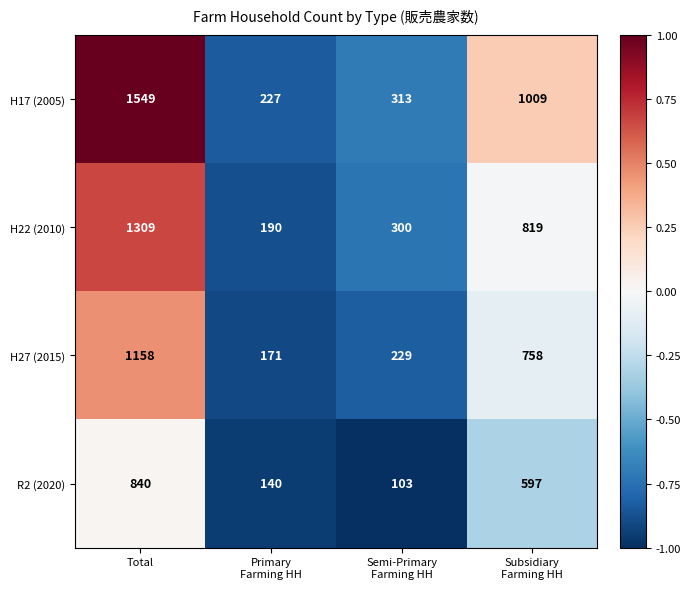

How many series are shown in this chart?

4